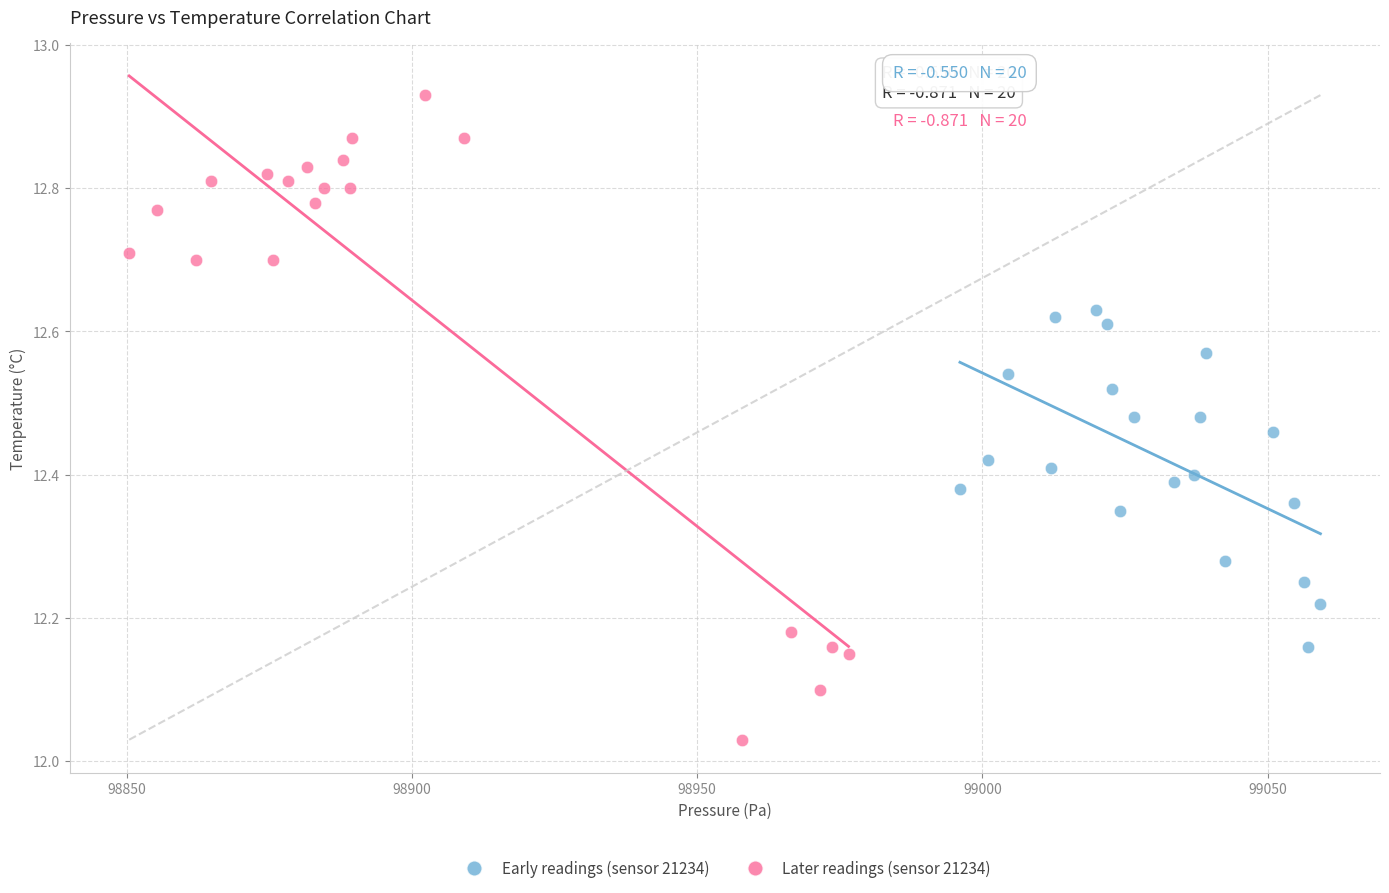

Which series reaches the minimum Y coordinate?

Later readings (sensor 21234)